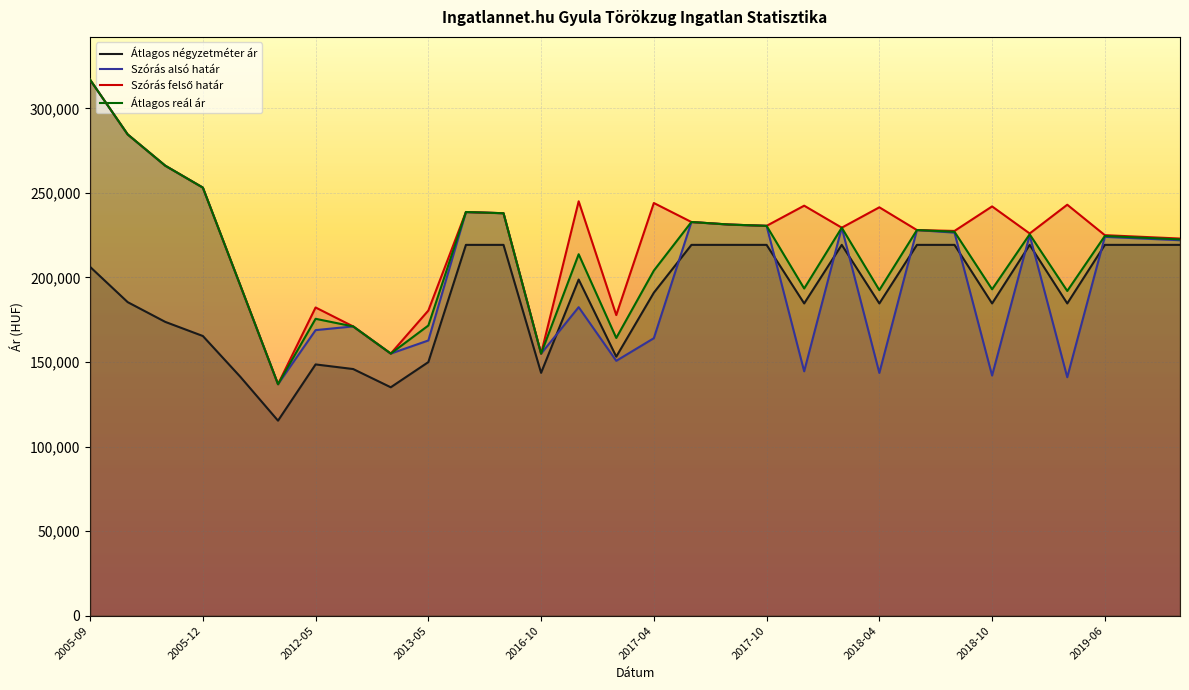

Does the chart display data point markers on the line(s)?

No